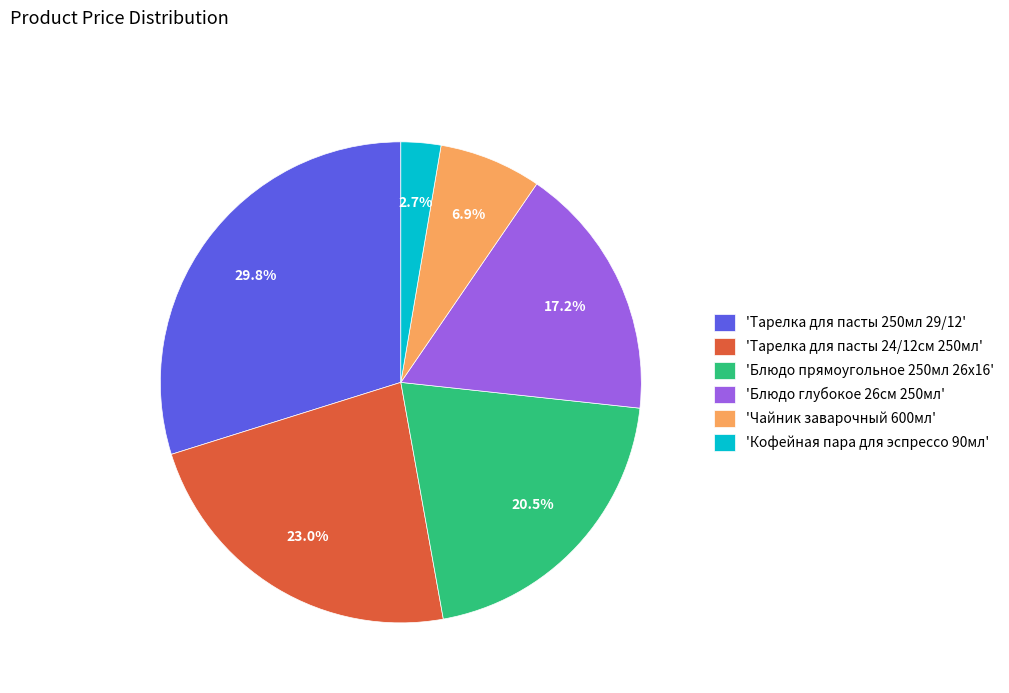

Approximately how many times larger is the value at 'Чайник заварочный 600мл' compared to 'Блюдо глубокое 26cм 250мл'?

0.4